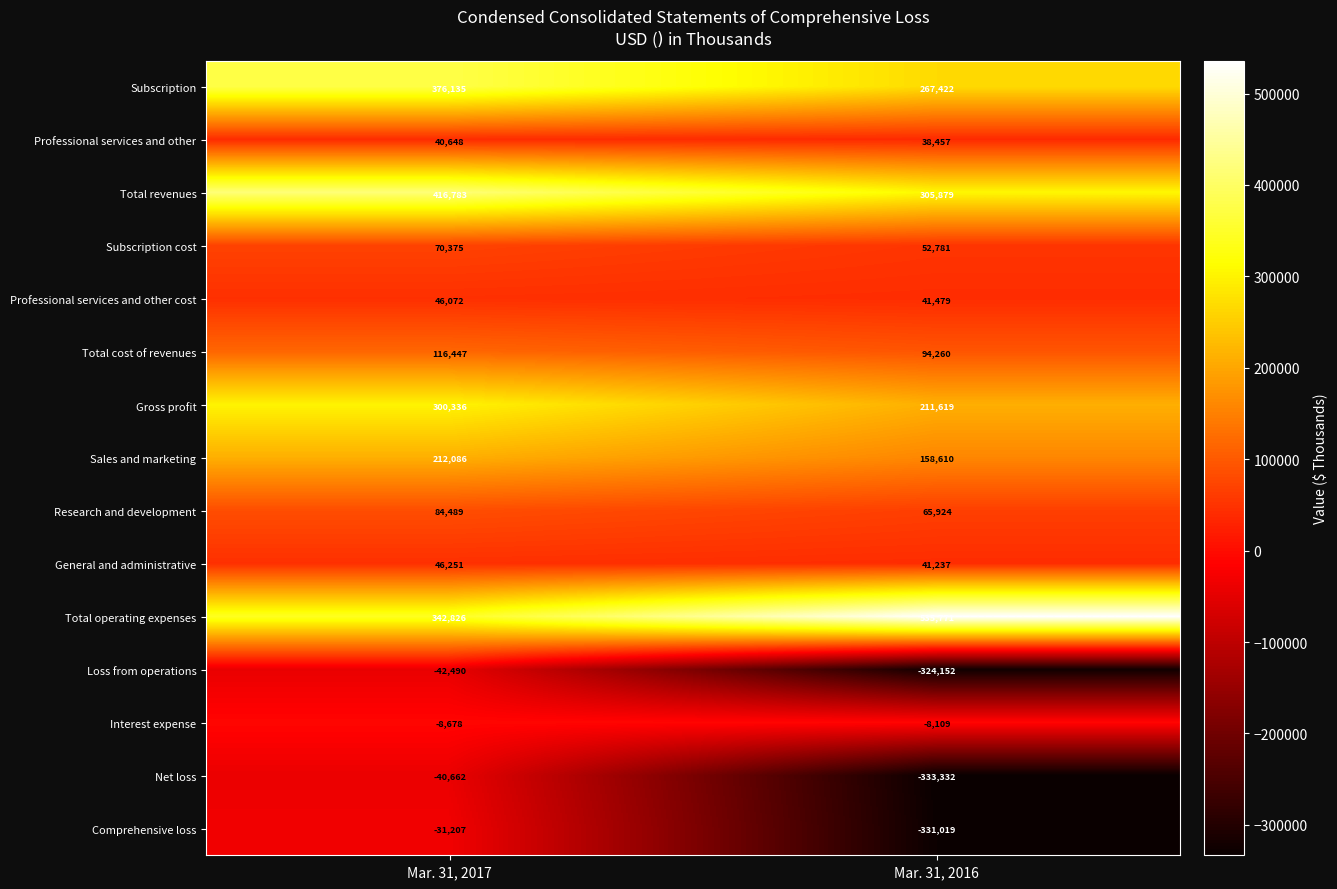

What is the maximum value shown in the chart?

535771